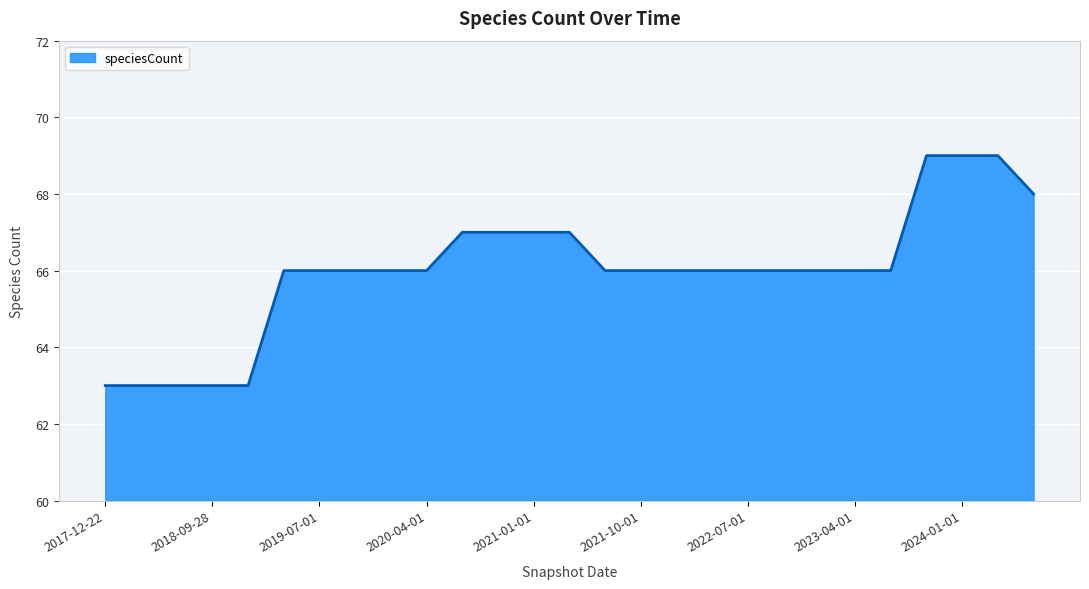

What is the minimum value shown in the chart?

63